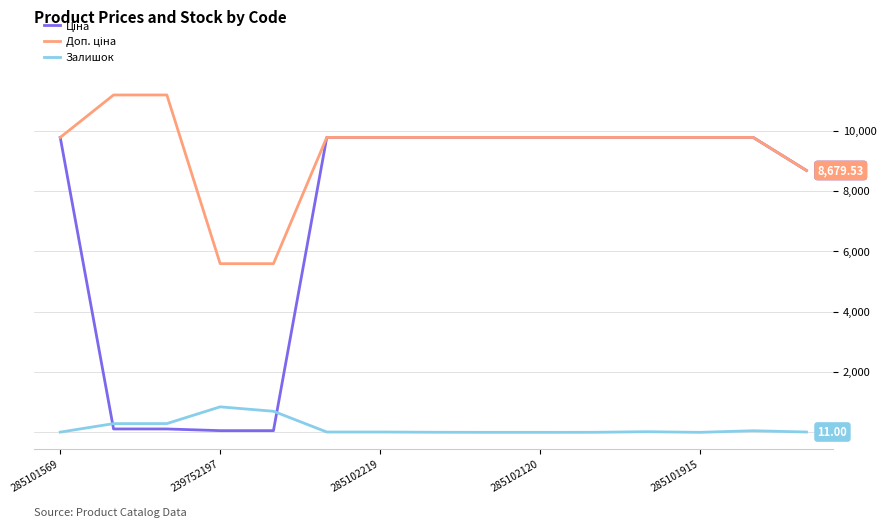

True or false: Доп. ціна and Ціна cross at least once.

False